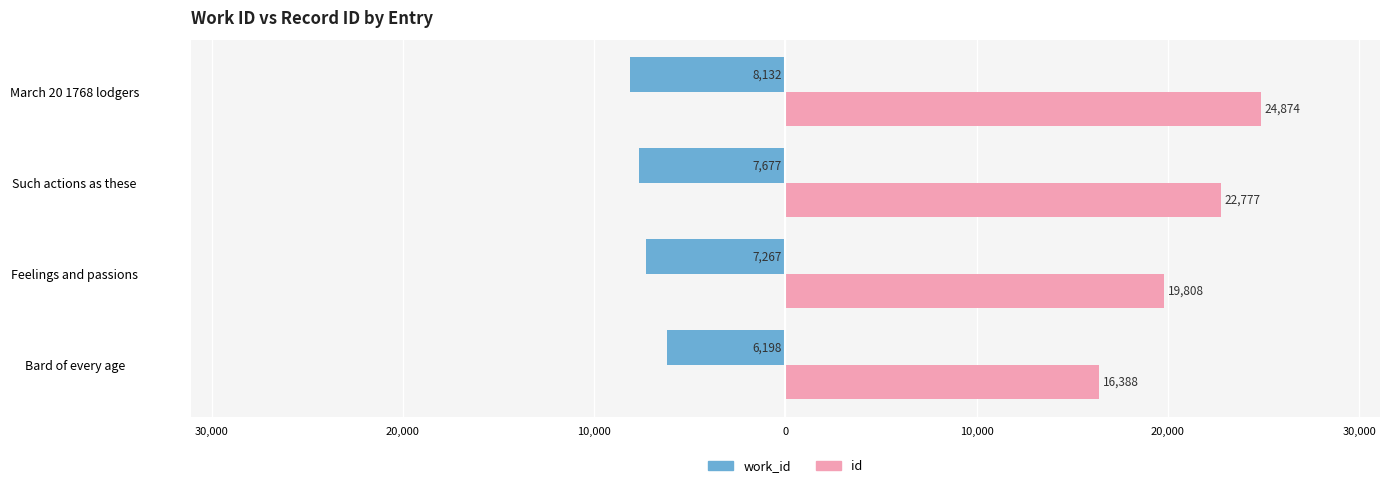

What are all the series names shown in the legend?

work_id, id